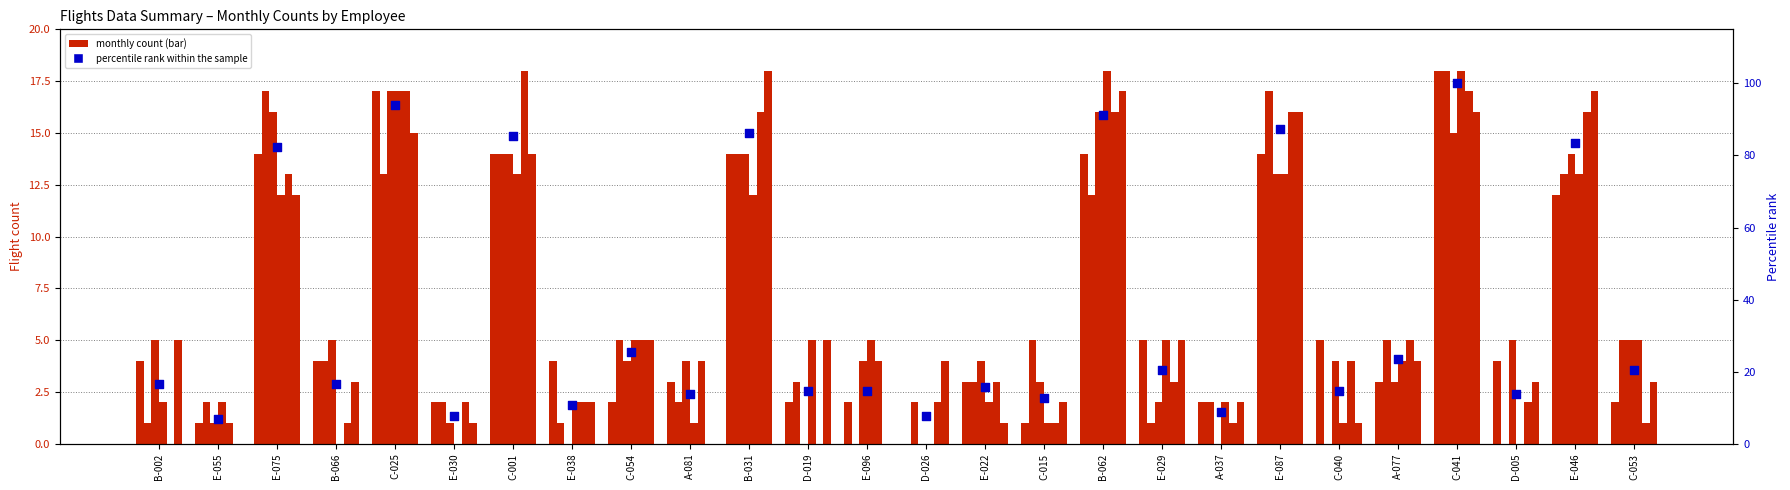

At which category is the sum across all series the highest?

C-041